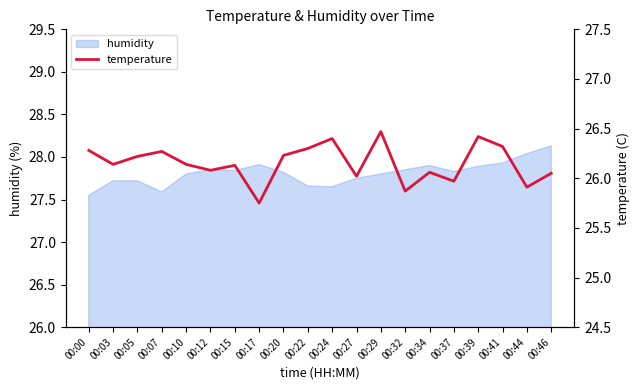

True or false: humidity has a value of 47.0 at 00:34.

False